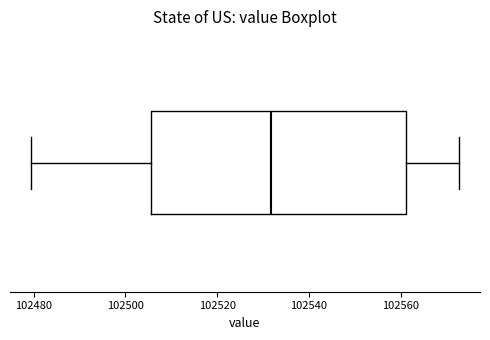

Transcribe this box plot: give where the median line is, the range the box spans, and where the two whiskers end, as read against the x-axis. The values are not printed on the chart, so give them approximately, as read against the axis.

median 102532, box 102506 to 102562, whiskers 102480 to 102572